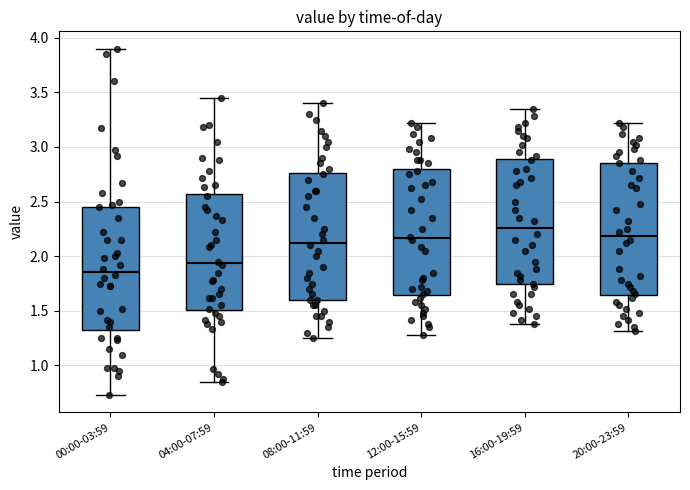

Reading left to right, transcribe this box plot: for each box, give where its median line is, the range the box spans, and where its two whiskers end, as read against the y-axis. The values are not printed on the chart, so give them approximately, as read against the axis.

00:00-03:59: median 1.85, box 1.35 to 2.45, whiskers 0.75 to 3.90
04:00-07:59: median 1.95, box 1.50 to 2.55, whiskers 0.85 to 3.45
08:00-11:59: median 2.15, box 1.60 to 2.75, whiskers 1.25 to 3.40
12:00-15:59: median 2.15, box 1.65 to 2.80, whiskers 1.30 to 3.20
16:00-19:59: median 2.25, box 1.75 to 2.90, whiskers 1.40 to 3.35
20:00-23:59: median 2.20, box 1.65 to 2.85, whiskers 1.30 to 3.20